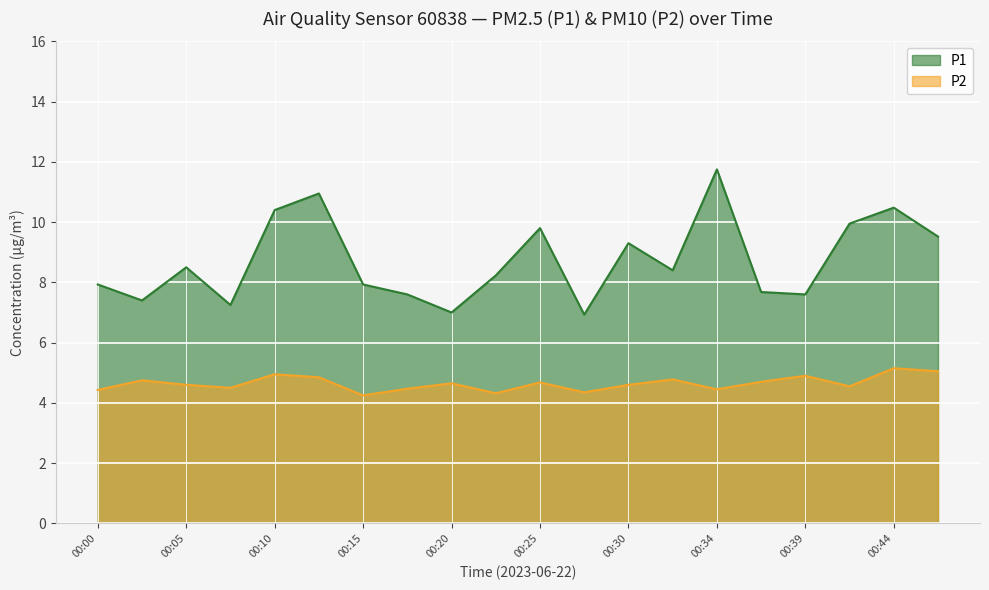

What are all the series names shown in the legend?

P1, P2